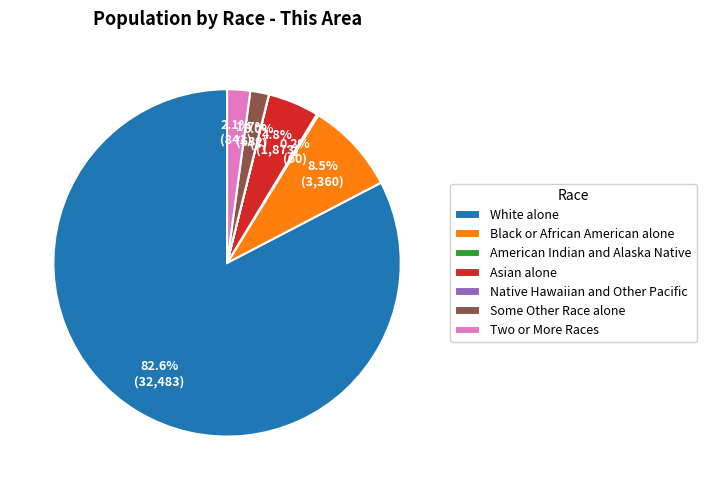

Which has a higher value, Black or African American alone or White alone?

White alone